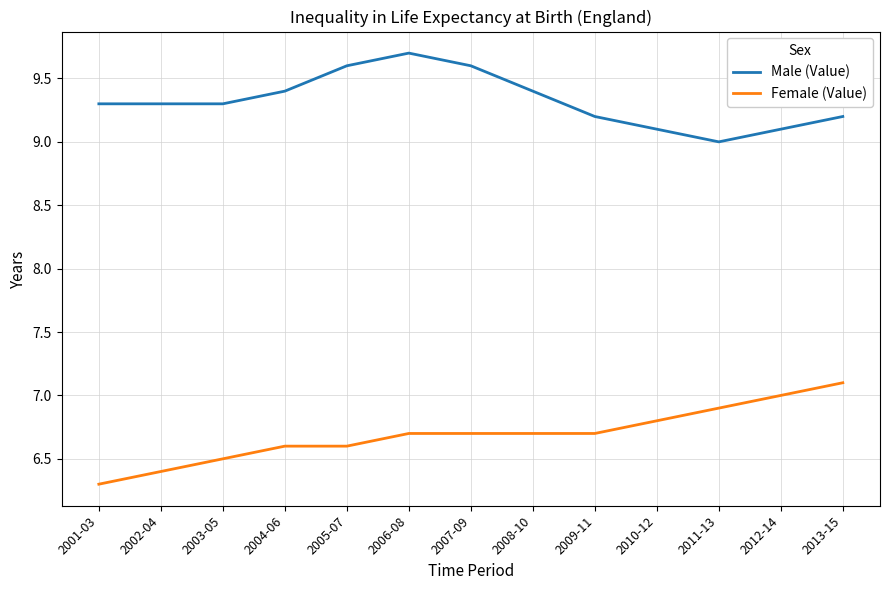

What is the total value across all series at 2010-12?

15.9